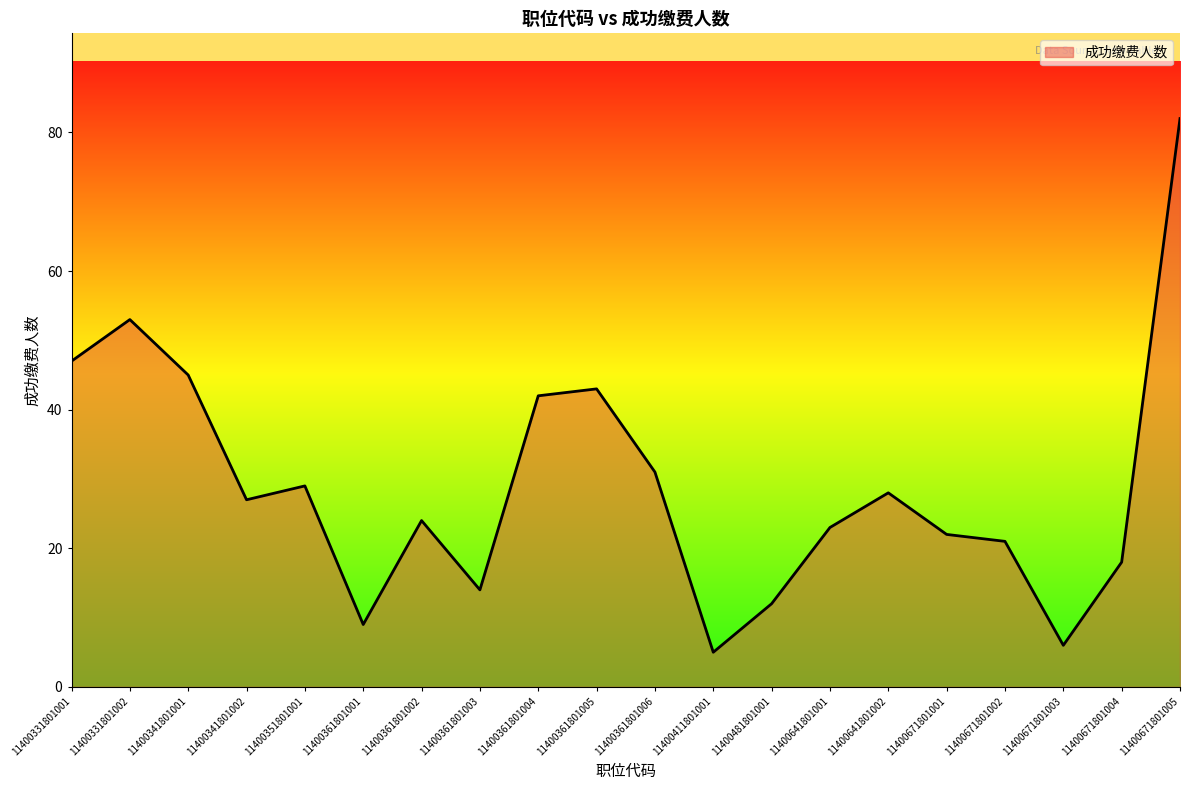

What is the smallest value displayed?

5